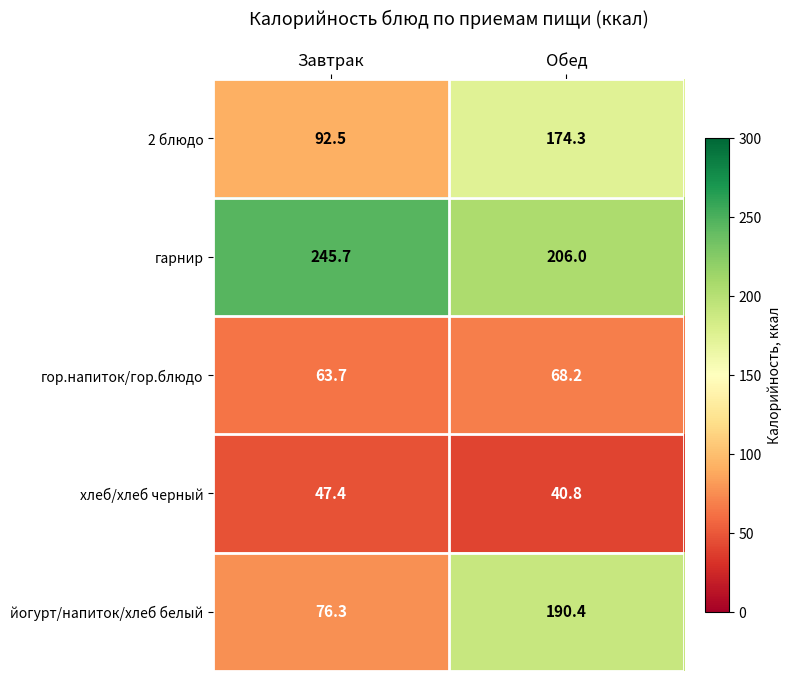

At Обед, list the series in order from largest to smallest.

гарнир, йогурт/напиток/хлеб белый, 2 блюдо, гор.напиток/гор.блюдо, хлеб/хлеб черный